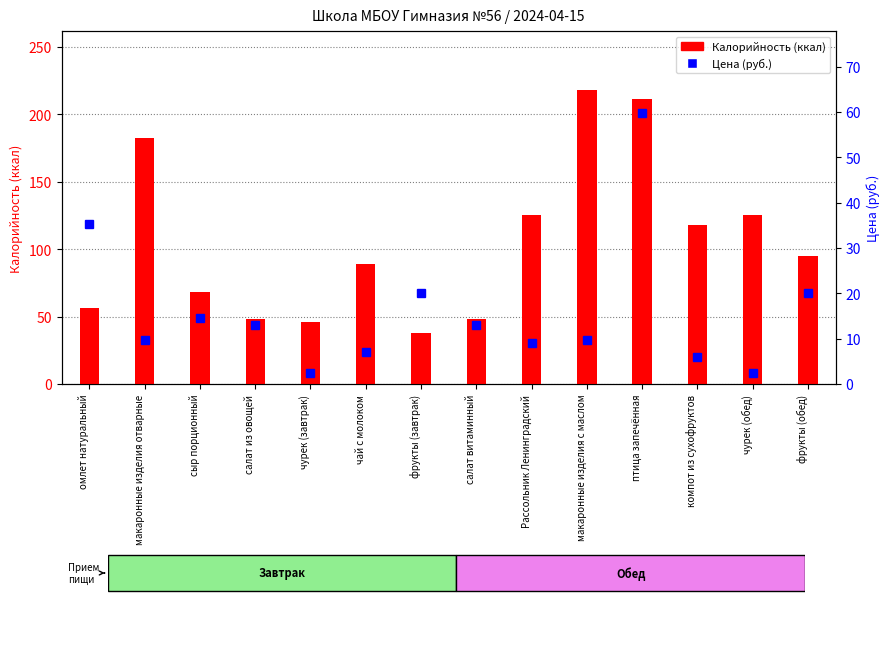

Between Рассольник Ленинградский and фрукты (завтрак), which is larger?

Рассольник Ленинградский